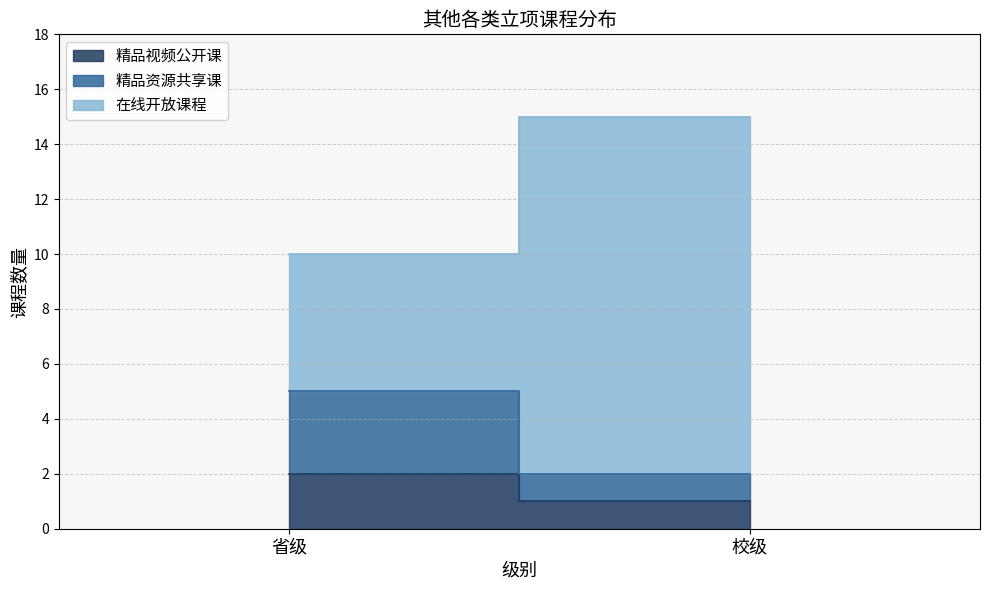

At which category is the sum across all series the highest?

校级